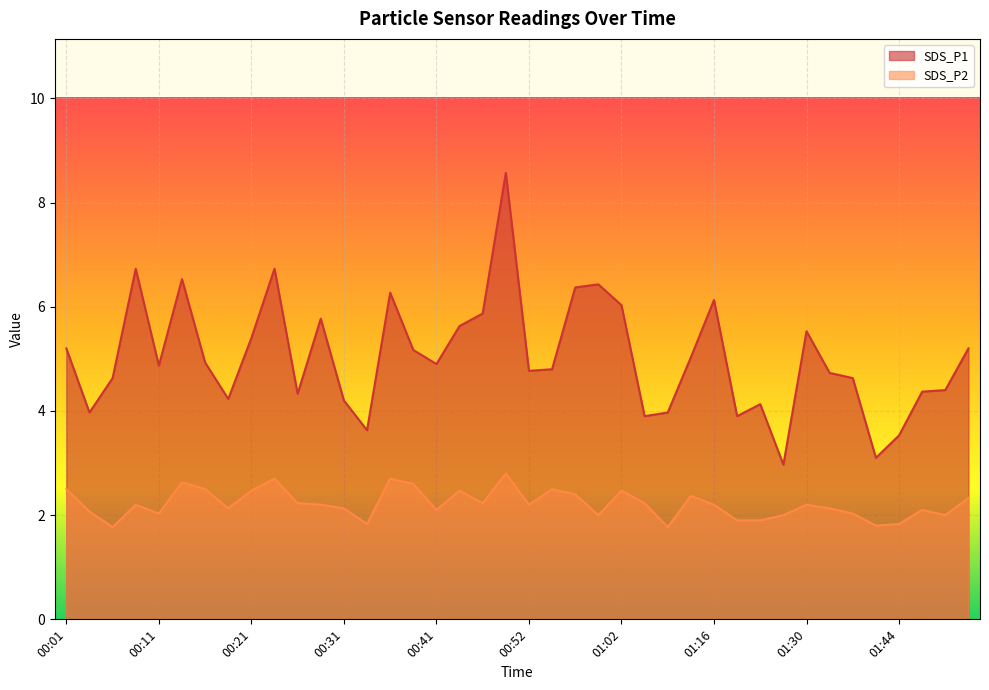

Which series has the widest spread of values?

SDS_P1